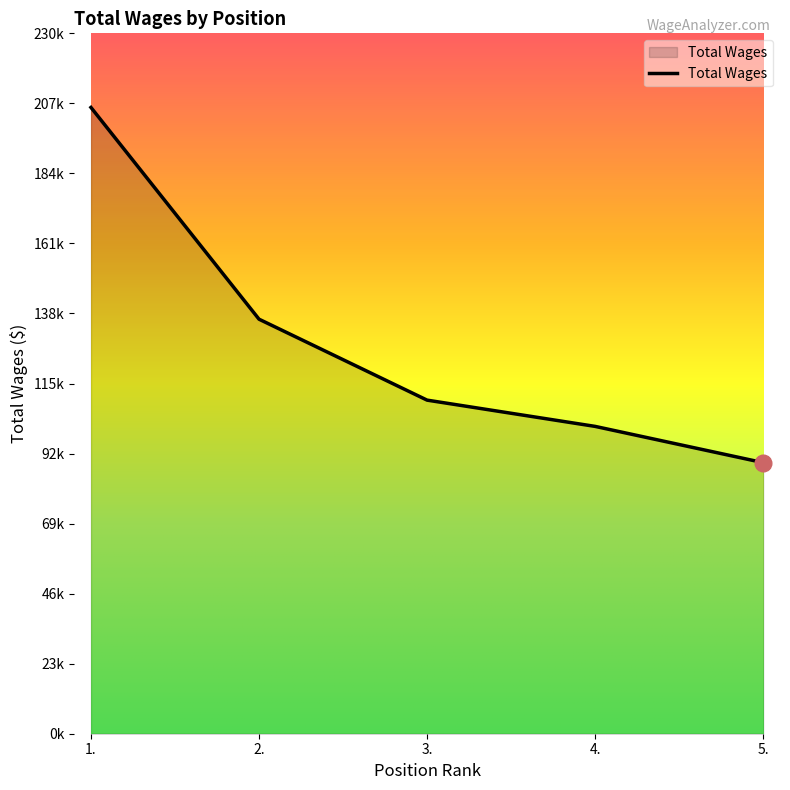

What value does the data have at 5., to the nearest 100?

89000